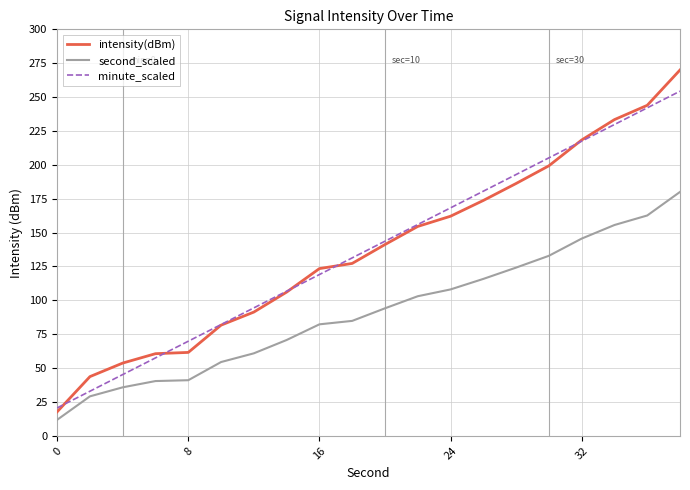

What is the minimum value for second_scaled?

11.8